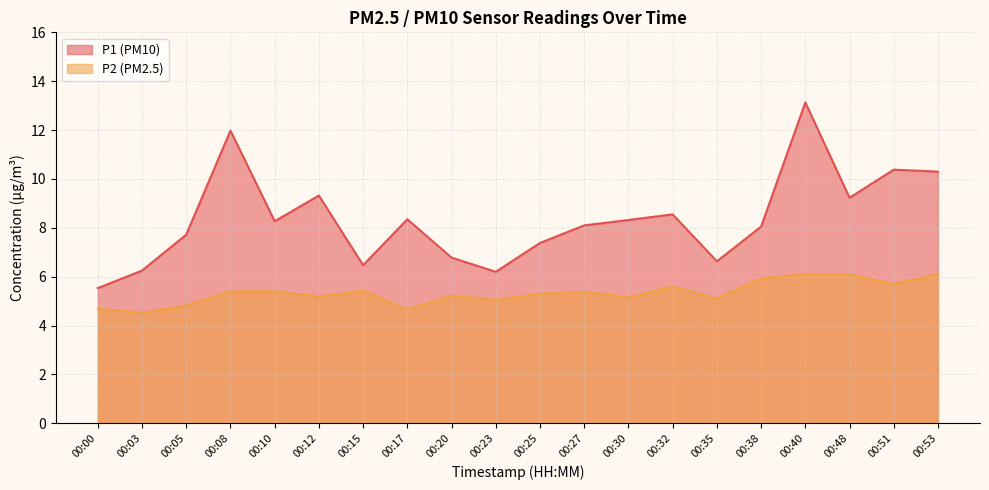

The value of P1 at 00:15 is 6.5. True or false?

True